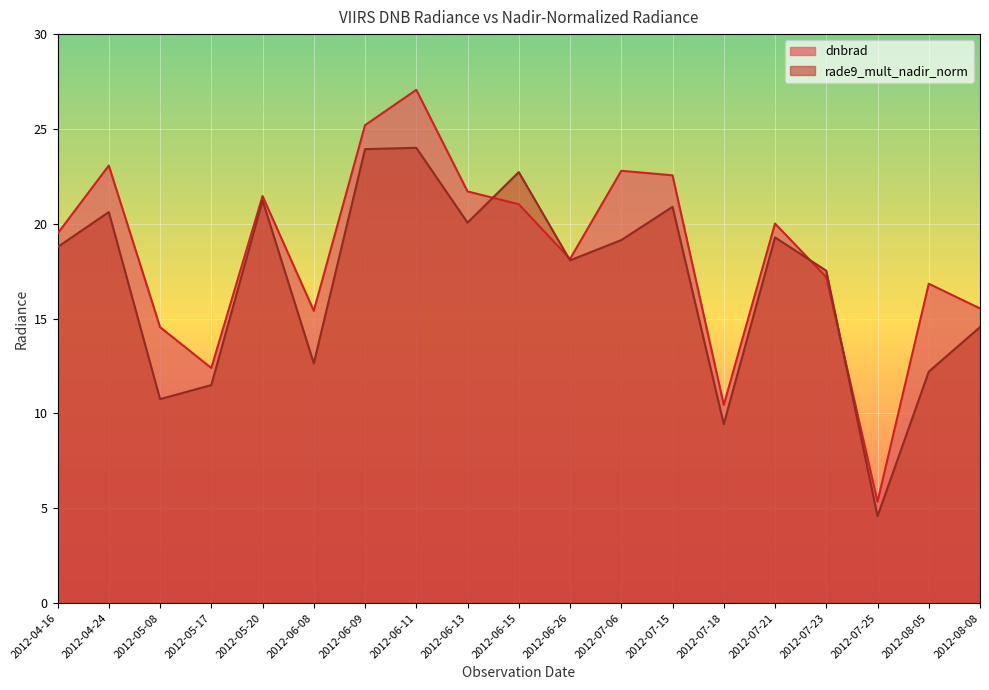

What is the lowest value of the rade9_mult_nadir_norm series?

4.6